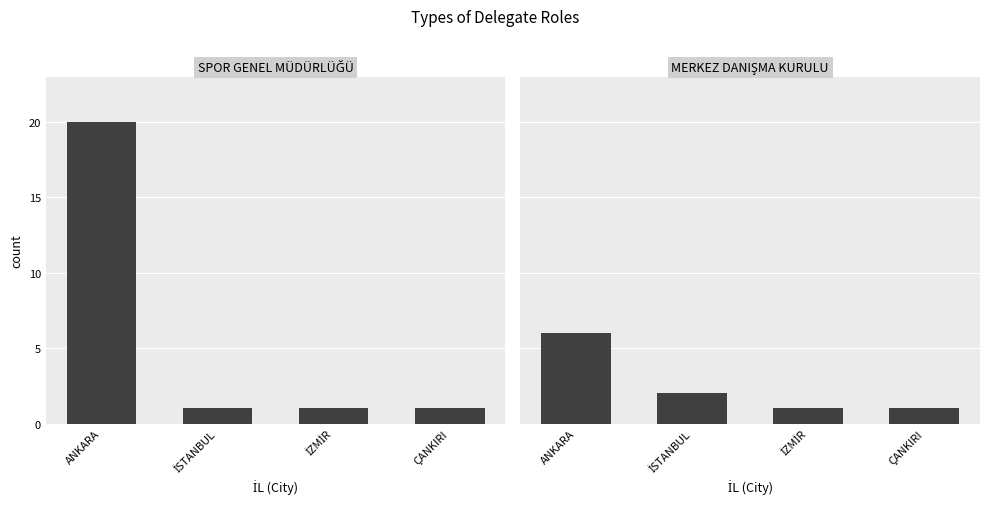

What is the approximate value of MERKEZ DANIŞMA KURULU at İZMİR?

1